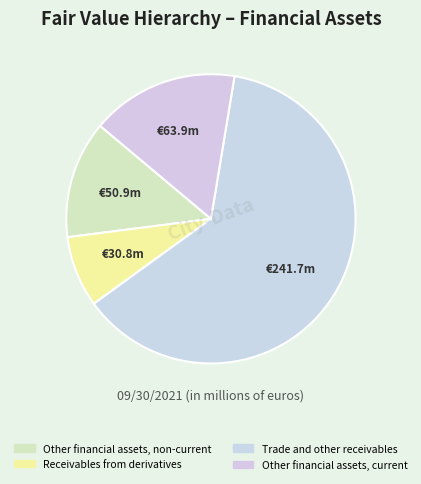

What is the change in value from Other financial assets, non-current to Receivables from derivatives?

-20.1